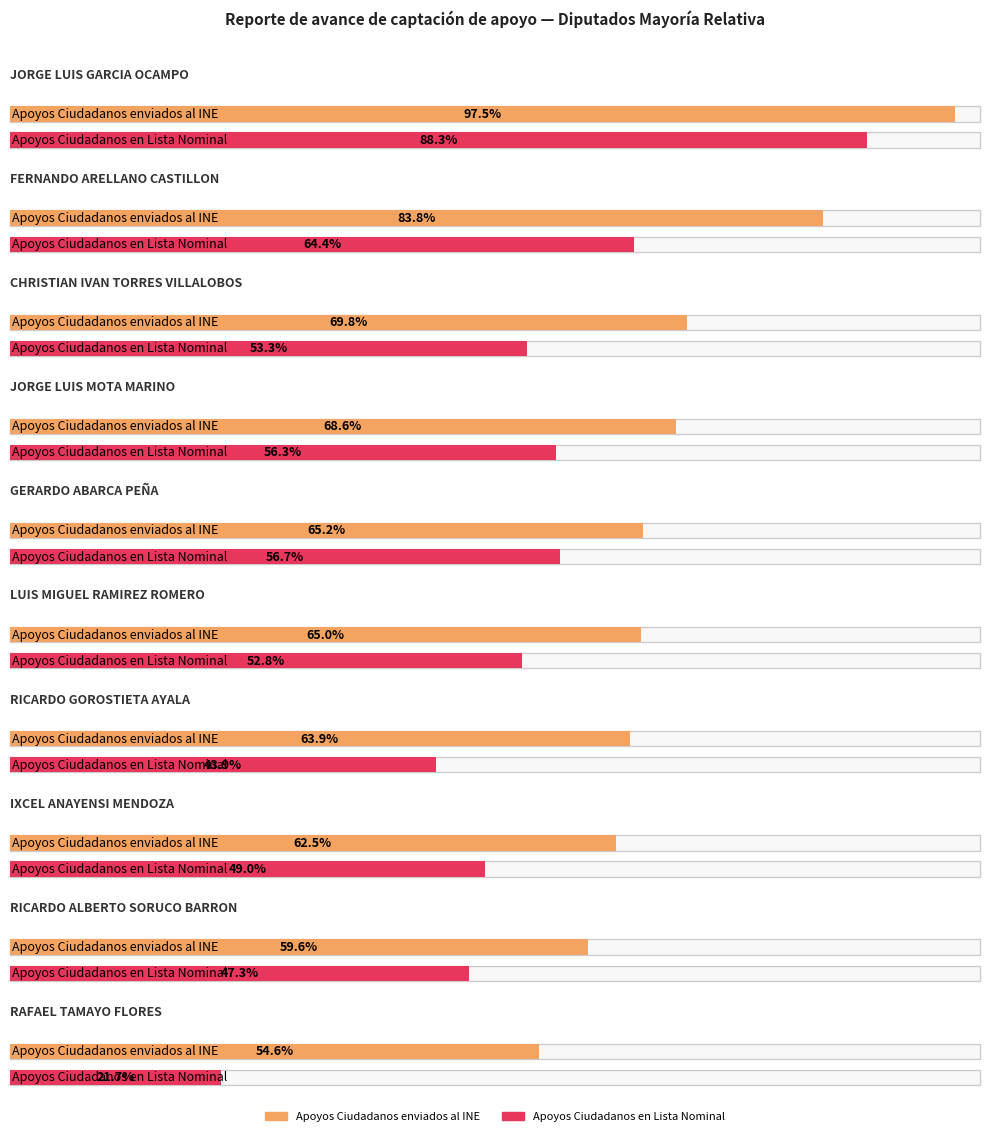

Reading left to right, what are all the values shown in this chart?

Apoyos Ciudadanos enviados al INE: JORGE LUIS GARCIA OCAMPO=4873	FERNANDO ARELLANO CASTILLON=4191	CHRISTIAN IVAN TORRES VILLALOBOS=3488	JORGE LUIS MOTA MARINO=3431	GERARDO ABARCA PEÑA=3261	LUIS MIGUEL RAMIREZ ROMERO=3252	RICARDO GOROSTIETA AYALA=3194	IXCEL ANAYENSI MENDOZA=3123	RICARDO ALBERTO SORUCO BARRON=2980	RAFAEL TAMAYO FLORES=2728
Apoyos Ciudadanos en Lista Nominal: JORGE LUIS GARCIA OCAMPO=4417	FERNANDO ARELLANO CASTILLON=3219	CHRISTIAN IVAN TORRES VILLALOBOS=2666	JORGE LUIS MOTA MARINO=2814	GERARDO ABARCA PEÑA=2835	LUIS MIGUEL RAMIREZ ROMERO=2638	RICARDO GOROSTIETA AYALA=2197	IXCEL ANAYENSI MENDOZA=2450	RICARDO ALBERTO SORUCO BARRON=2367	RAFAEL TAMAYO FLORES=1087